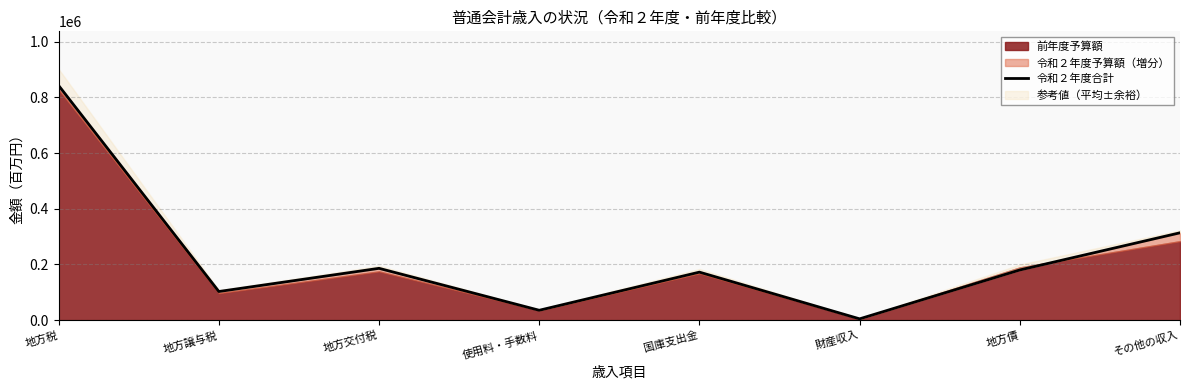

Read the value at 使用料・手数料.

35344